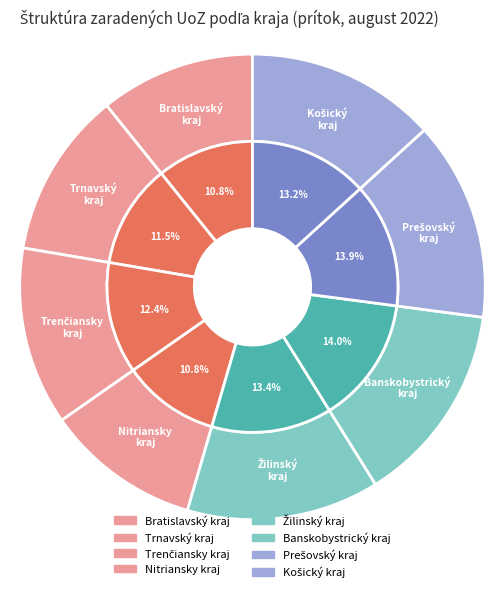

Do Trenčiansky kraj and Banskobystrický kraj together represent more than half of the pie?

No